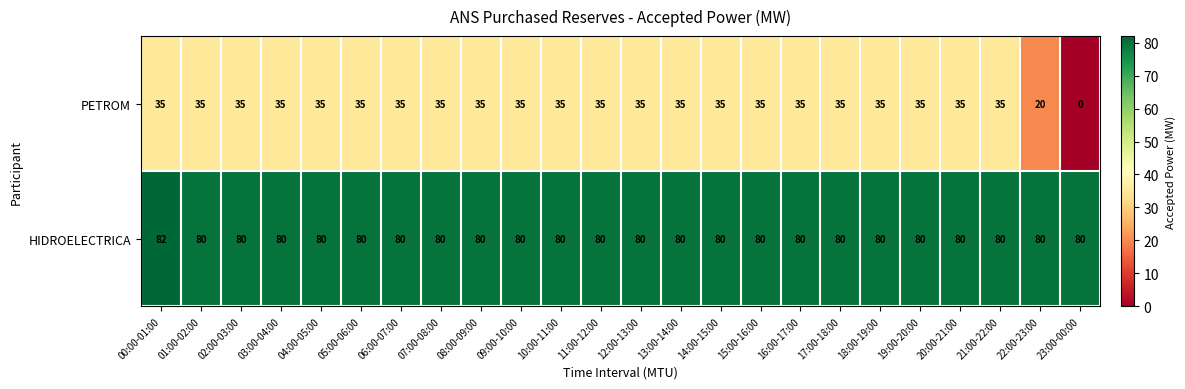

Which label corresponds to the smallest value in the chart?

23:00-00:00